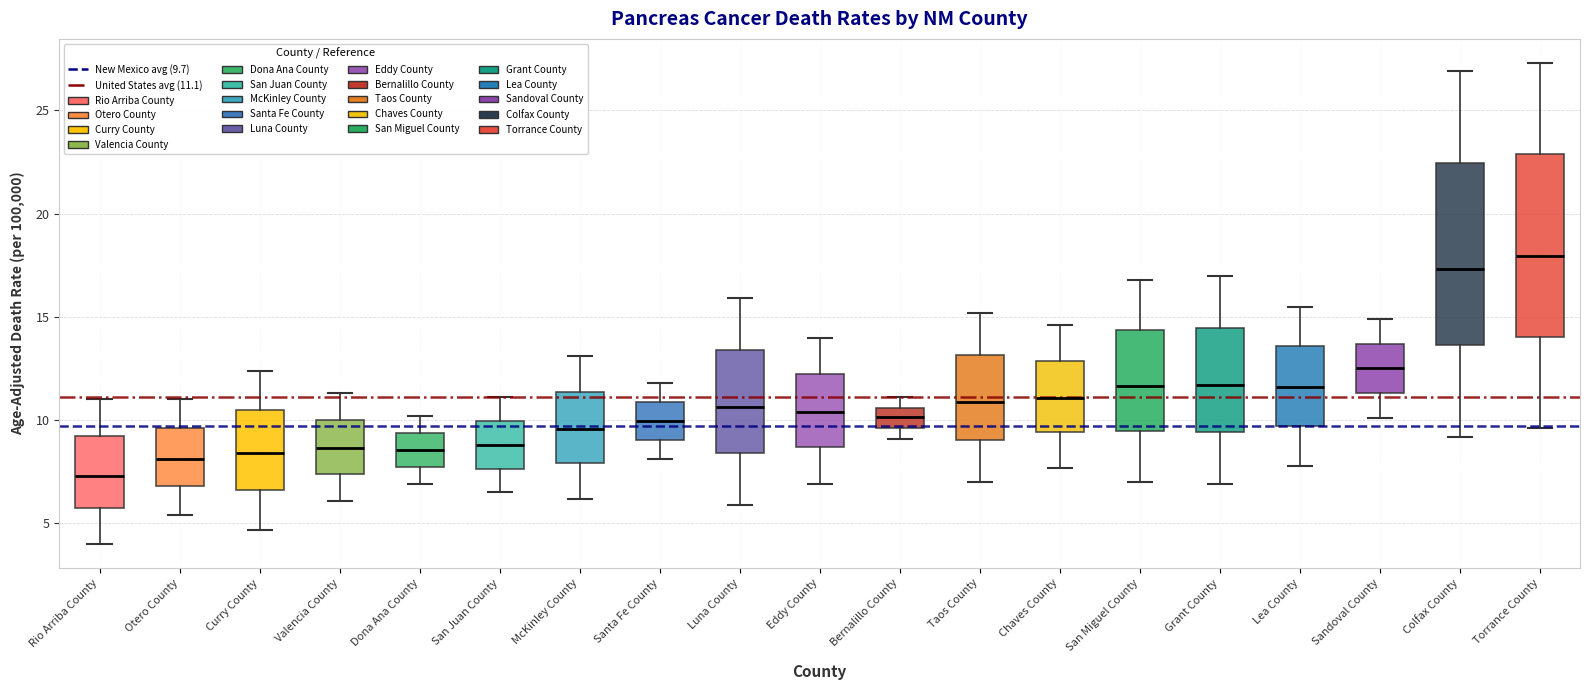

Which box has the highest median line?

Torrance County